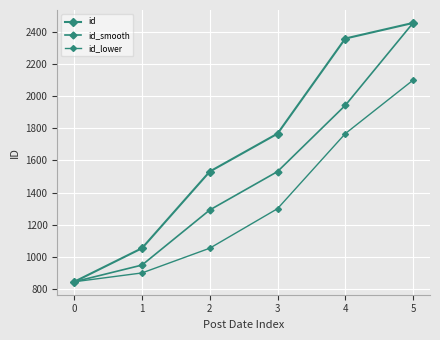

Which label corresponds to the largest value in the chart?

5